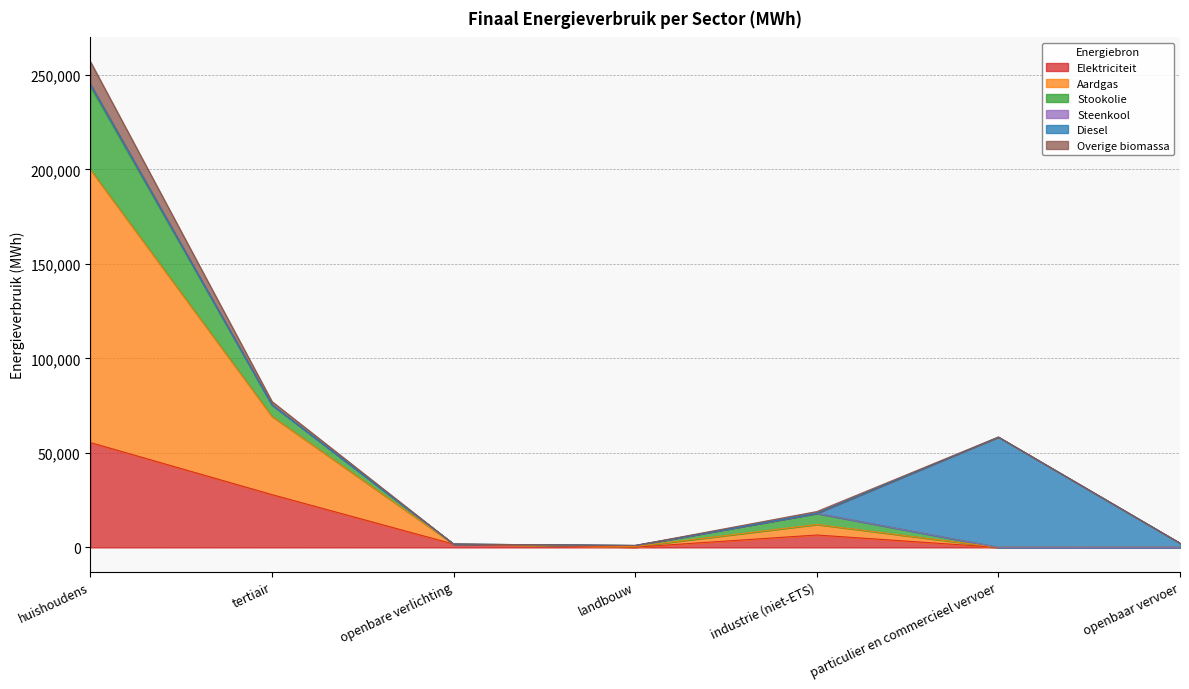

Where is the first local maximum for Elektriciteit?

industrie (niet-ETS)